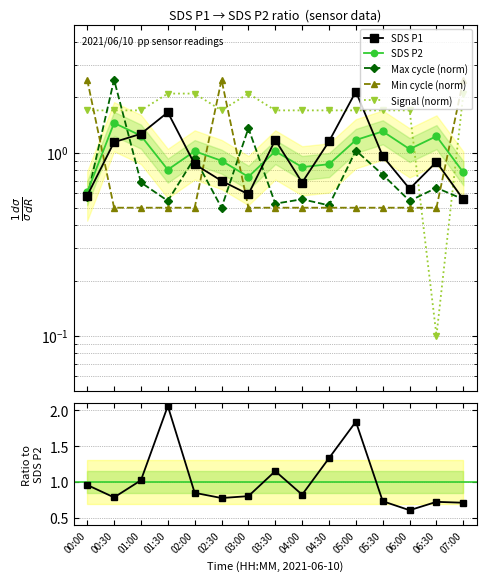

Which series has the largest range (max minus min)?

Max cycle (norm)